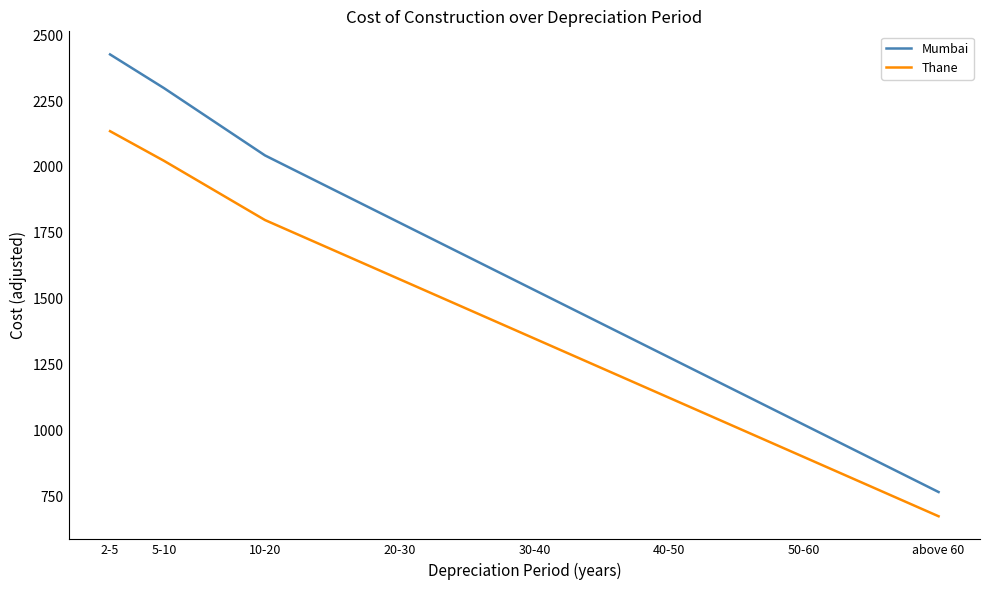

True or false: Thane and Mumbai intersect in this chart.

False